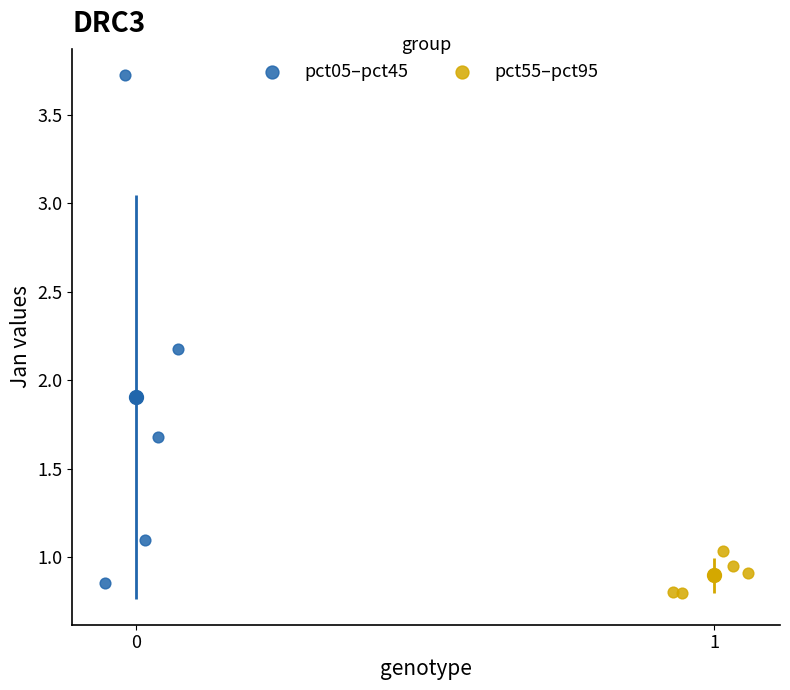

Which series has the largest Y range (max minus min)?

pct05–pct45